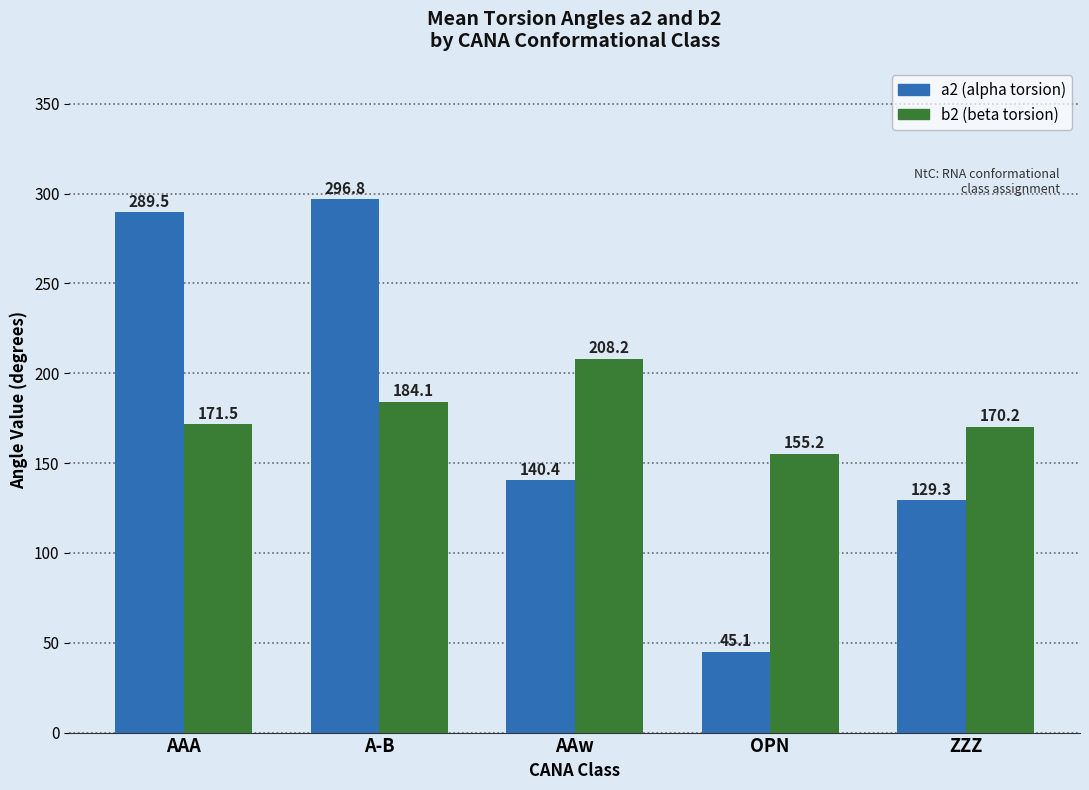

Which label corresponds to the largest value in the chart?

A-B